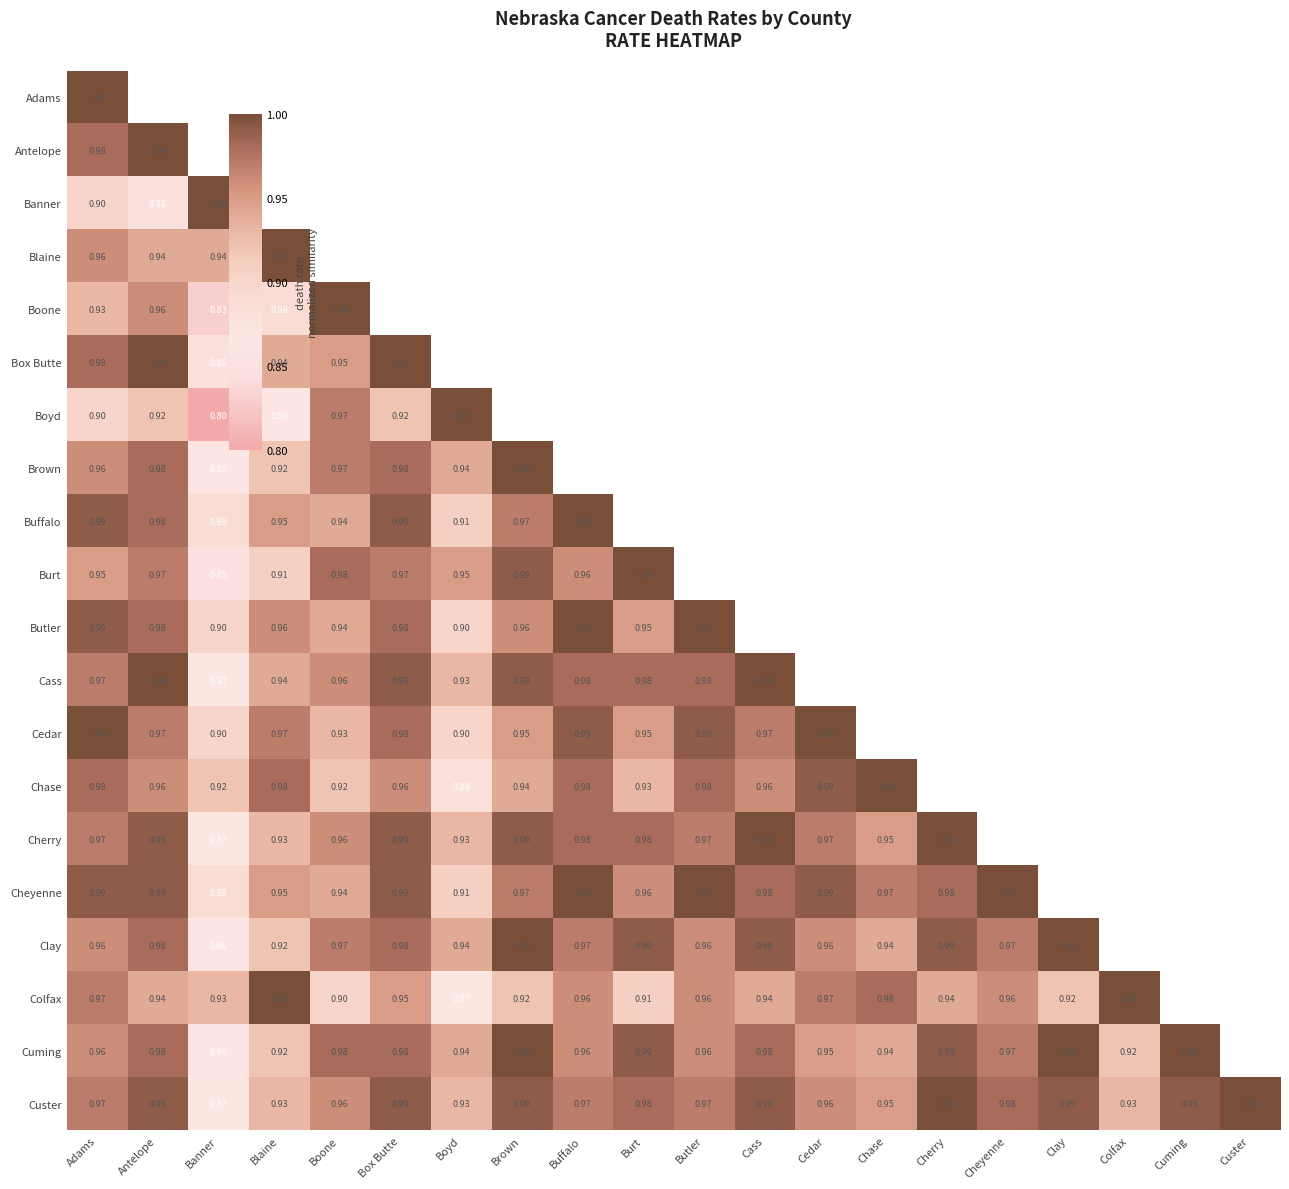

What is the sum of all Custer values?

19.3